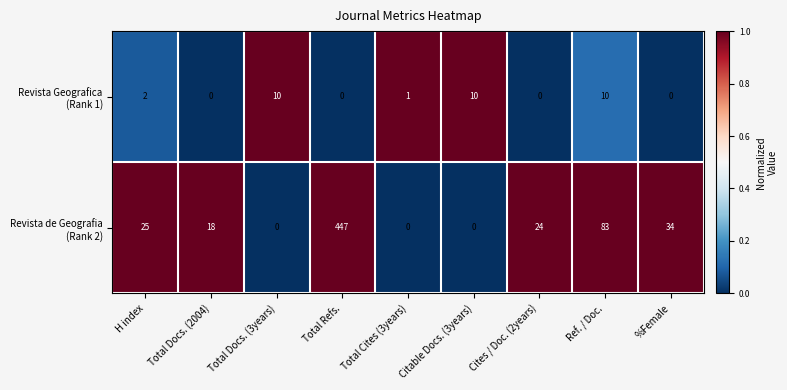

What is the difference between the highest and lowest values at Citable Docs. (3years)?

10